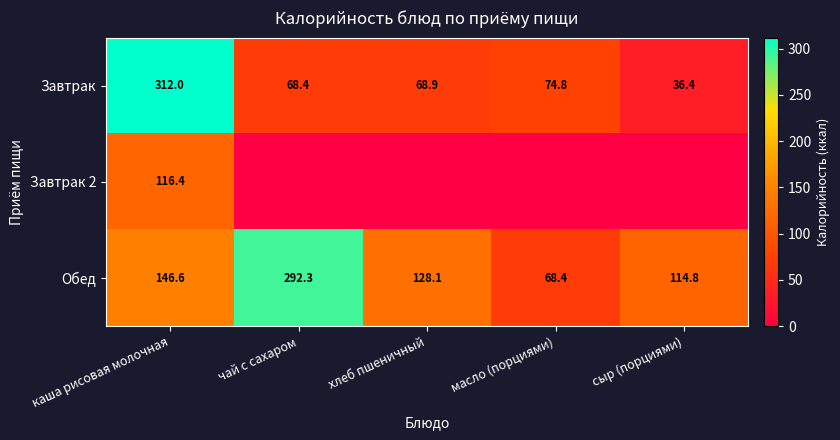

Is it true that Завтрак equals 312.0 at каша рисовая молочная?

True